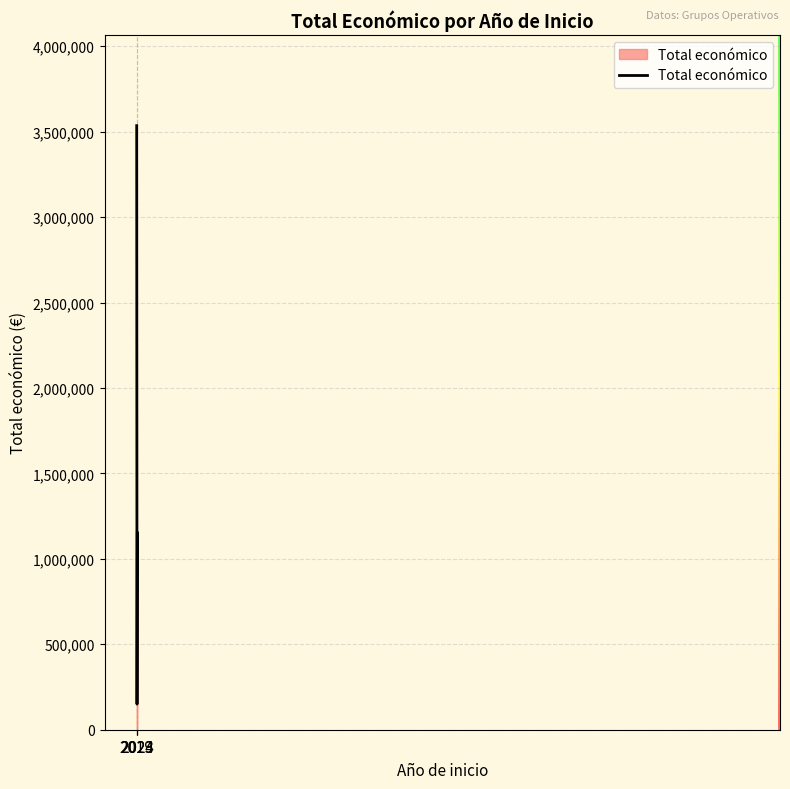

What is the smallest value displayed?

150000